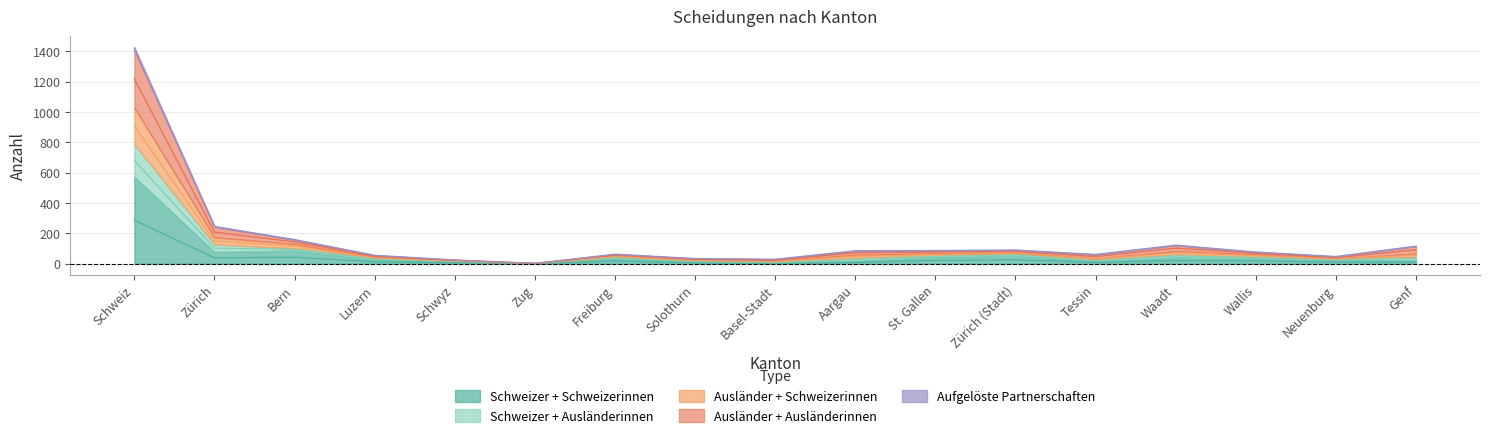

Is it true that Schweizer + Ausländerinnen equals 44.0 at Basel-Stadt?

False